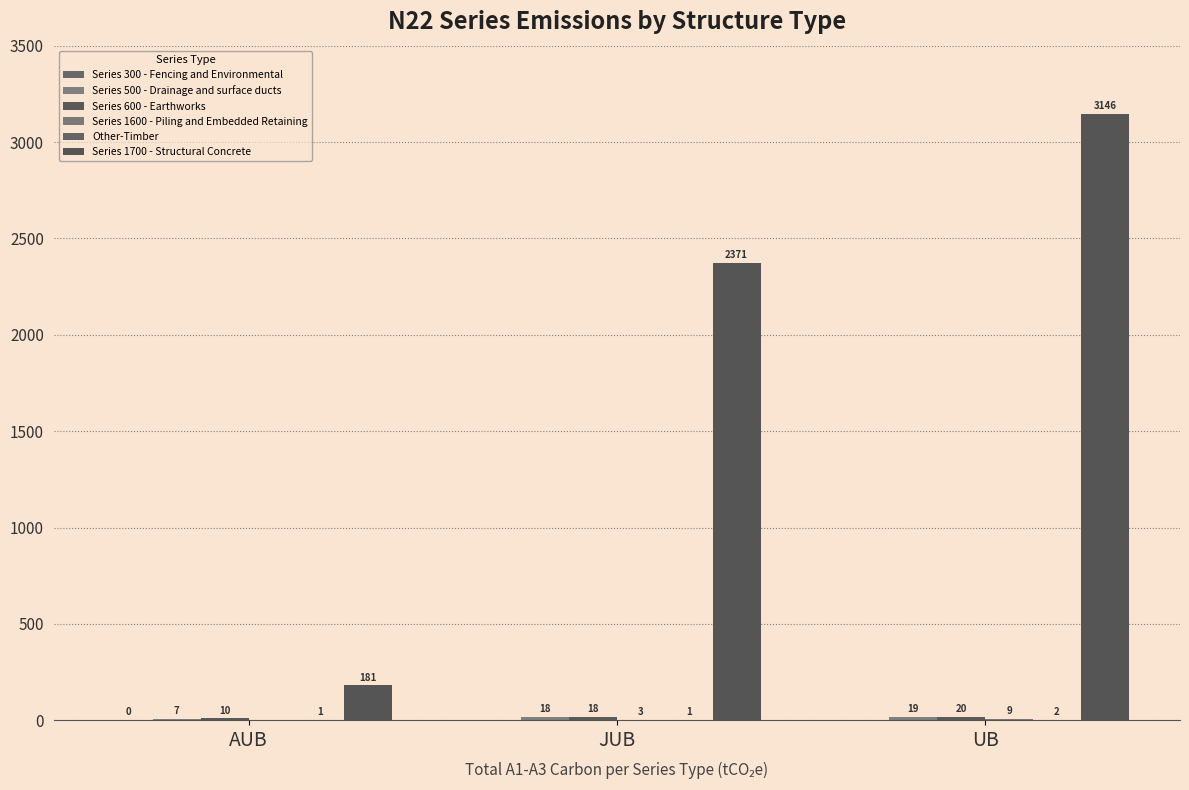

Is it true that Series 300 - Fencing and Environmental equals 0.3 at AUB?

True